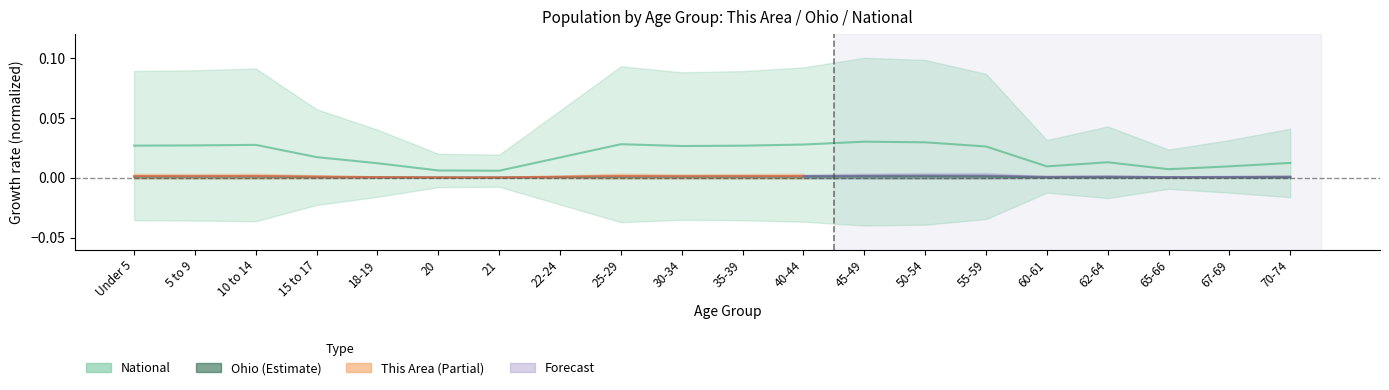

True or false: National and Ohio cross at least once.

False